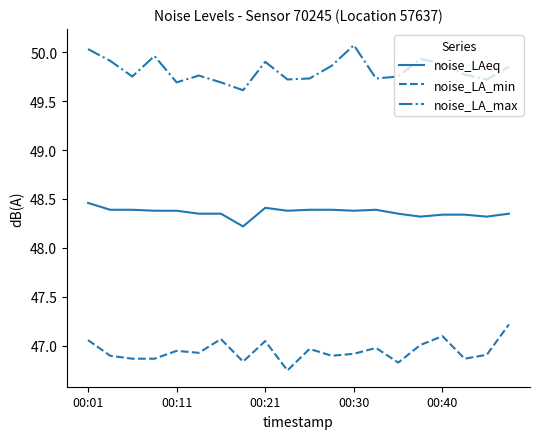

True or false: noise_LA_min and noise_LA_max intersect in this chart.

False